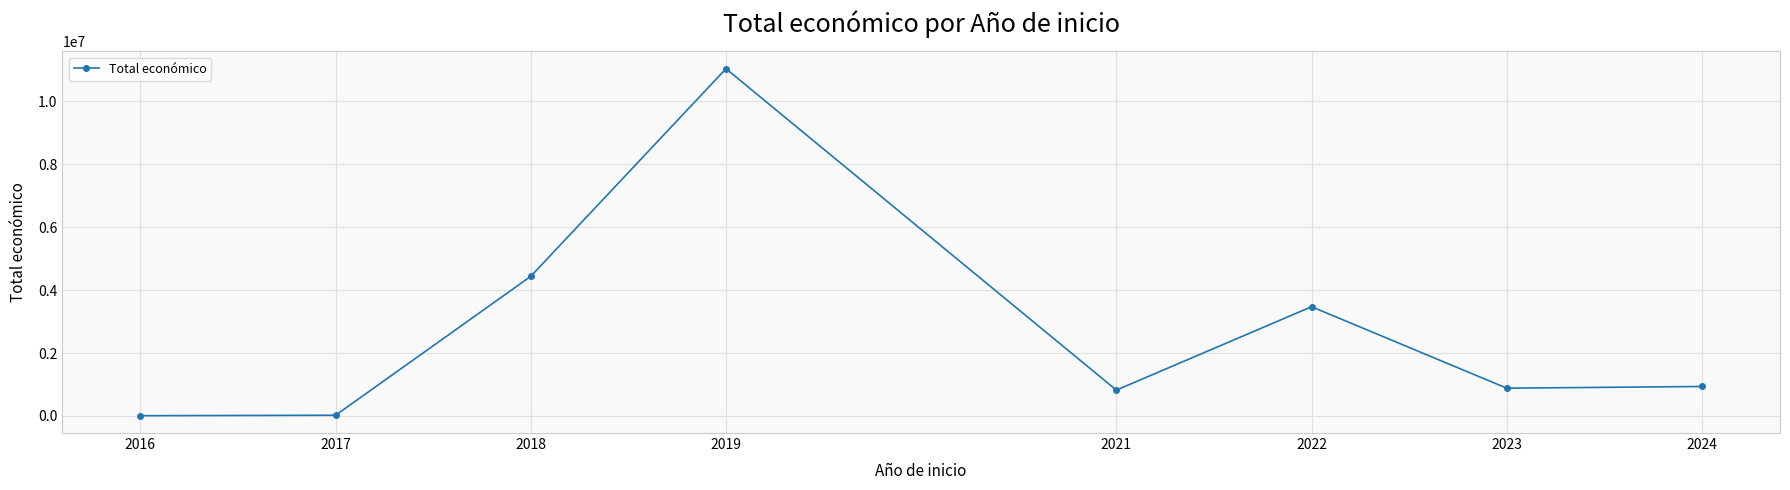

Count the number of categories in the chart.

8